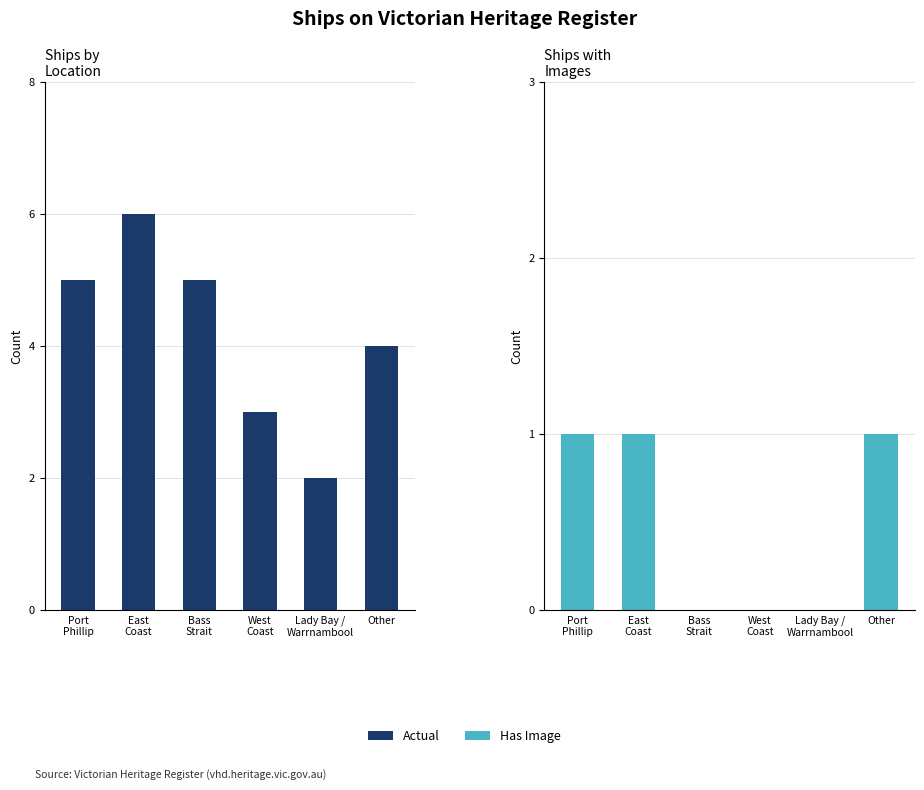

What is the difference between the Actual values at Bass
Strait and Lady Bay /
Warrnambool?

3